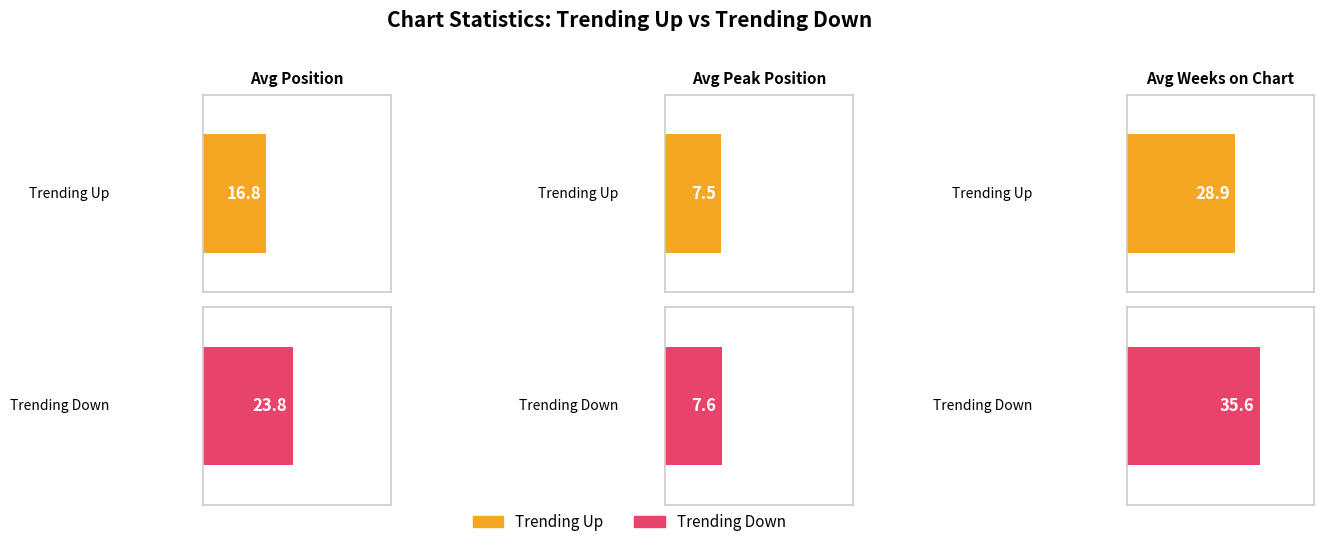

How many values in the Average Weeks on Chart series are below 32?

1